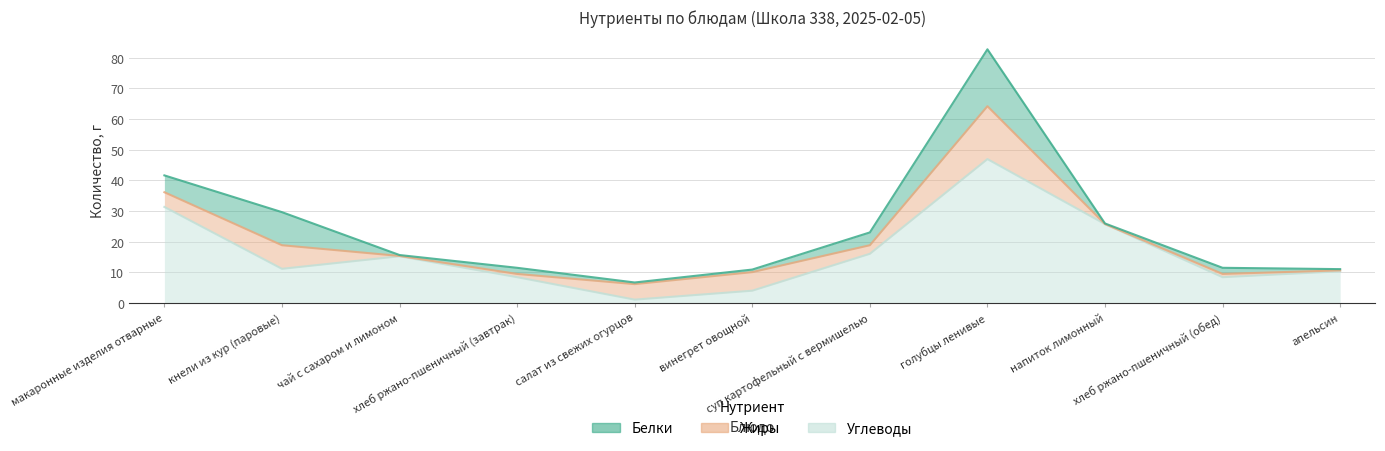

True or false: Углеводы has a value of 1.0 at салат из свежих огурцов.

True